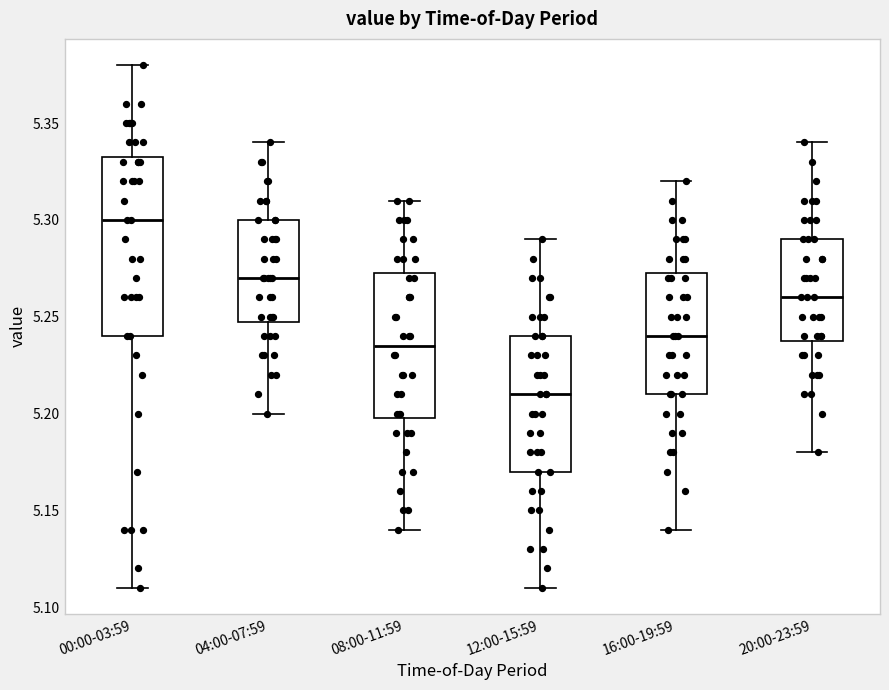

Reading left to right, read every box against the y-axis: the position of its median line, the range the box covers, and the ends of its whiskers. The values are not printed on the chart, so give them approximately, as read against the axis.

00:00-03:59: median 5.300, box 5.240 to 5.335, whiskers 5.110 to 5.380
04:00-07:59: median 5.270, box 5.250 to 5.300, whiskers 5.200 to 5.340
08:00-11:59: median 5.235, box 5.200 to 5.275, whiskers 5.140 to 5.310
12:00-15:59: median 5.210, box 5.170 to 5.240, whiskers 5.110 to 5.290
16:00-19:59: median 5.240, box 5.210 to 5.275, whiskers 5.140 to 5.320
20:00-23:59: median 5.260, box 5.240 to 5.290, whiskers 5.180 to 5.340